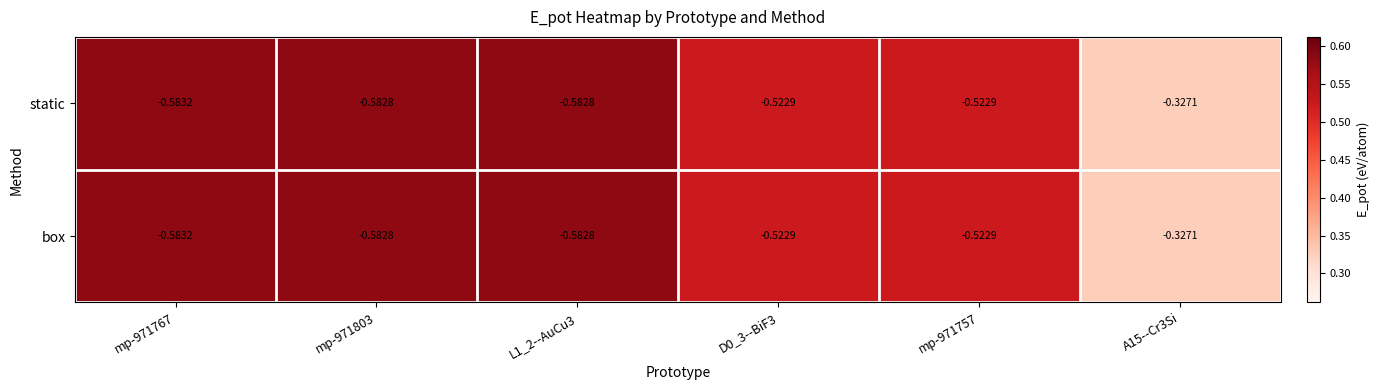

Is the value of static at A15--Cr3Si greater than the value of box at D0_3--BiF3?

Yes